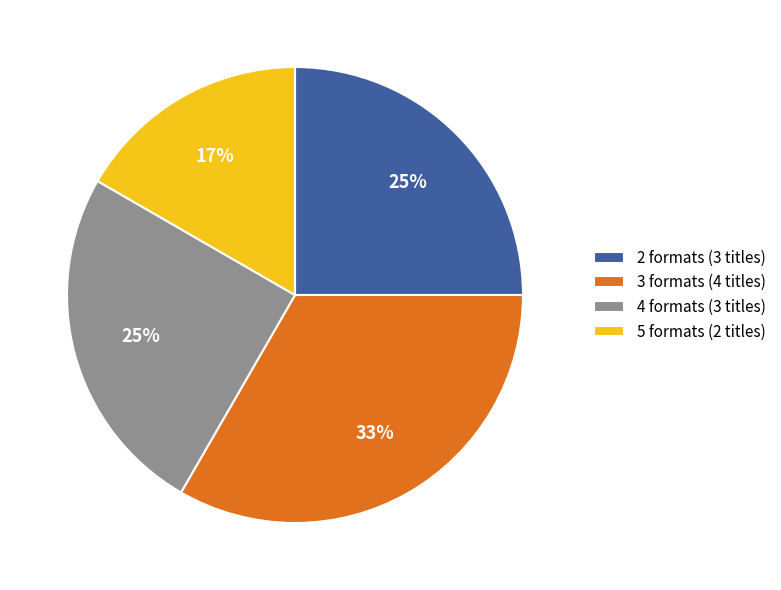

What is the largest slice in the pie chart?

3 formats (4 titles)